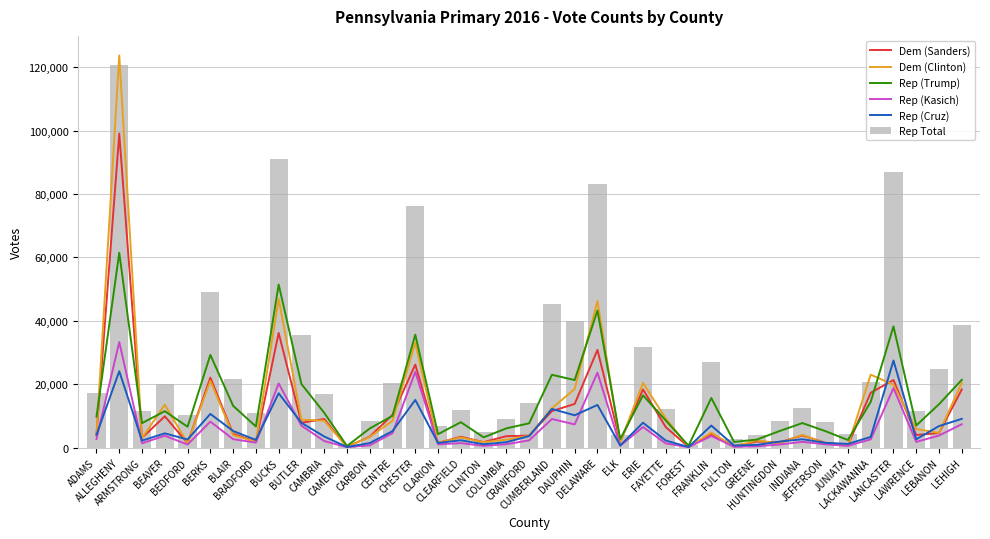

Is the value of Rep (Cruz) at COLUMBIA greater than the value of Dem (Sanders) at JUNIATA?

Yes